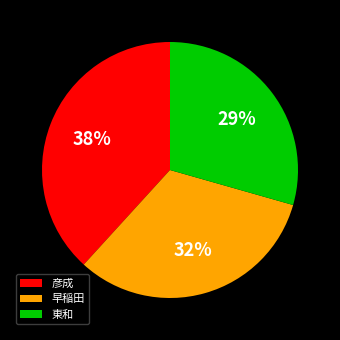

Is the sum of 彦成 and 早稲田 greater than half?

Yes